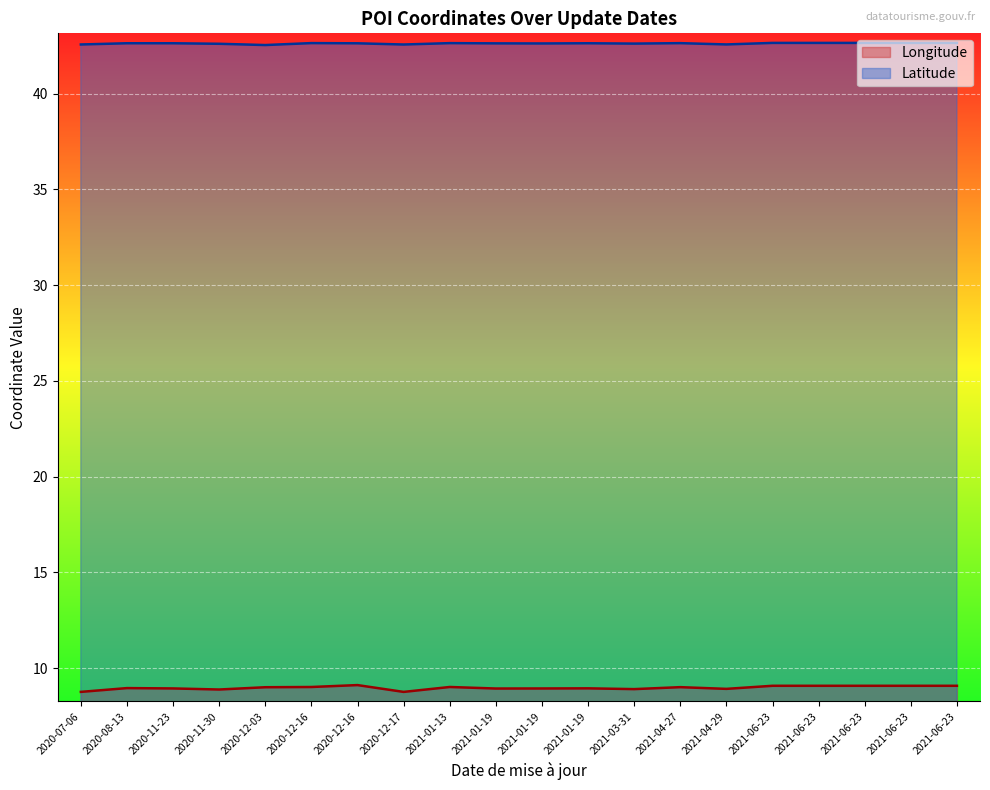

At which category does the chart reach its minimum across all series?

2020-12-17